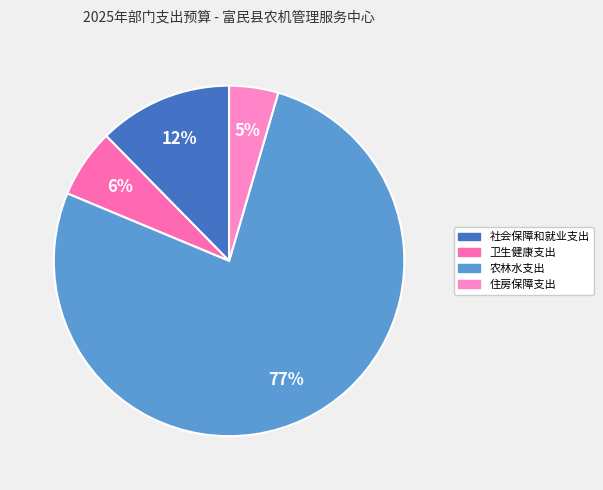

Rank the categories by value from lowest to highest.

住房保障支出, 卫生健康支出, 社会保障和就业支出, 农林水支出